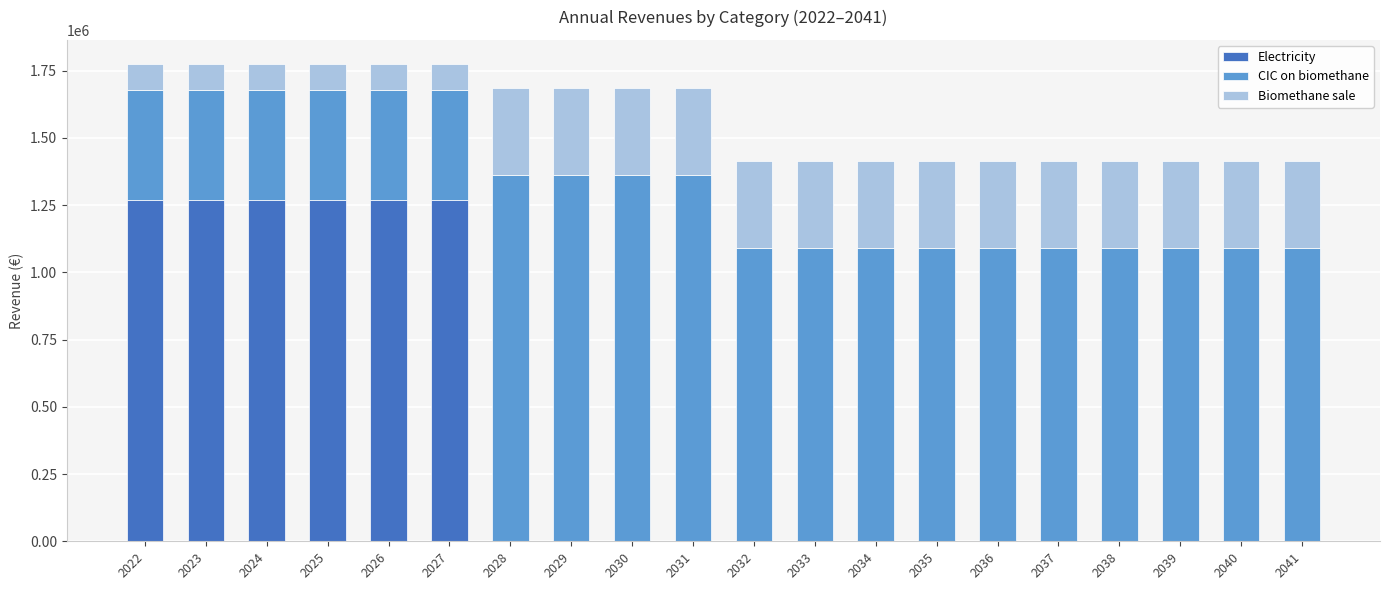

What is the sum of the Electricity values at 2023 and 2035?

1269743.6